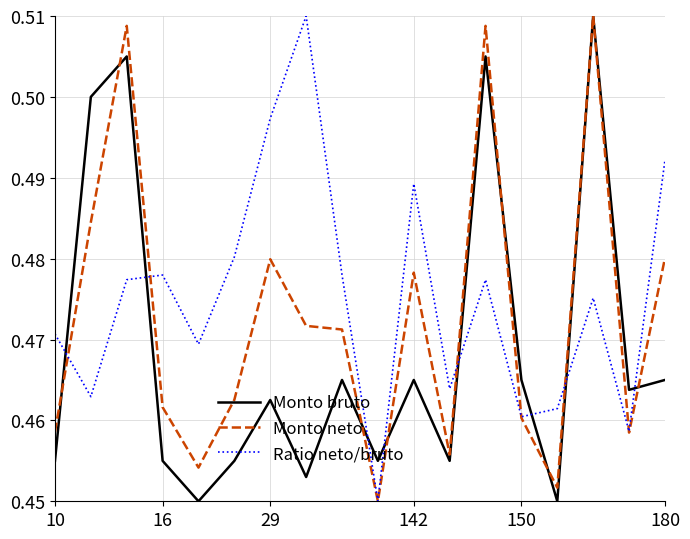

How many times do Ratio neto/bruto and Monto bruto cross each other?

8